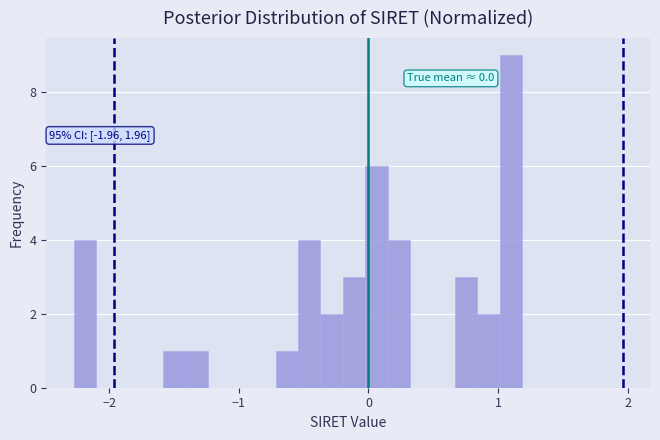

Read against the x-axis, roughly where is the centre of the tallest bar?

1.1